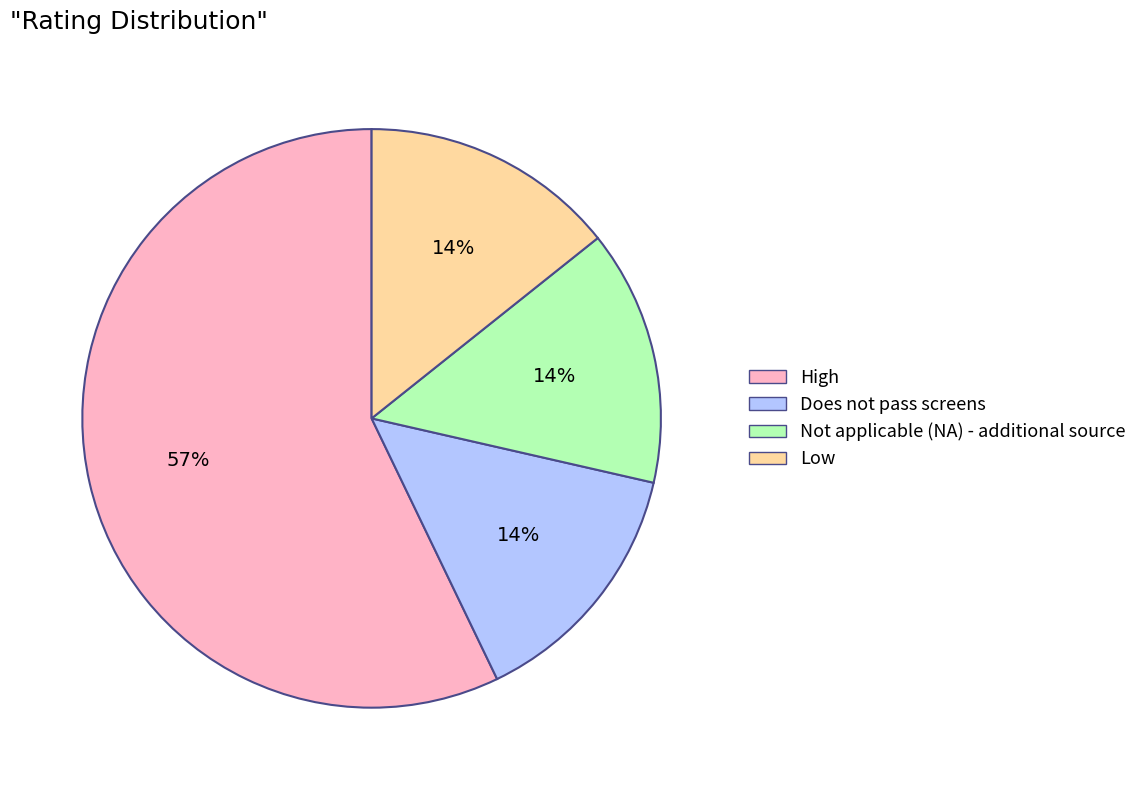

How many slices are in this pie chart?

4